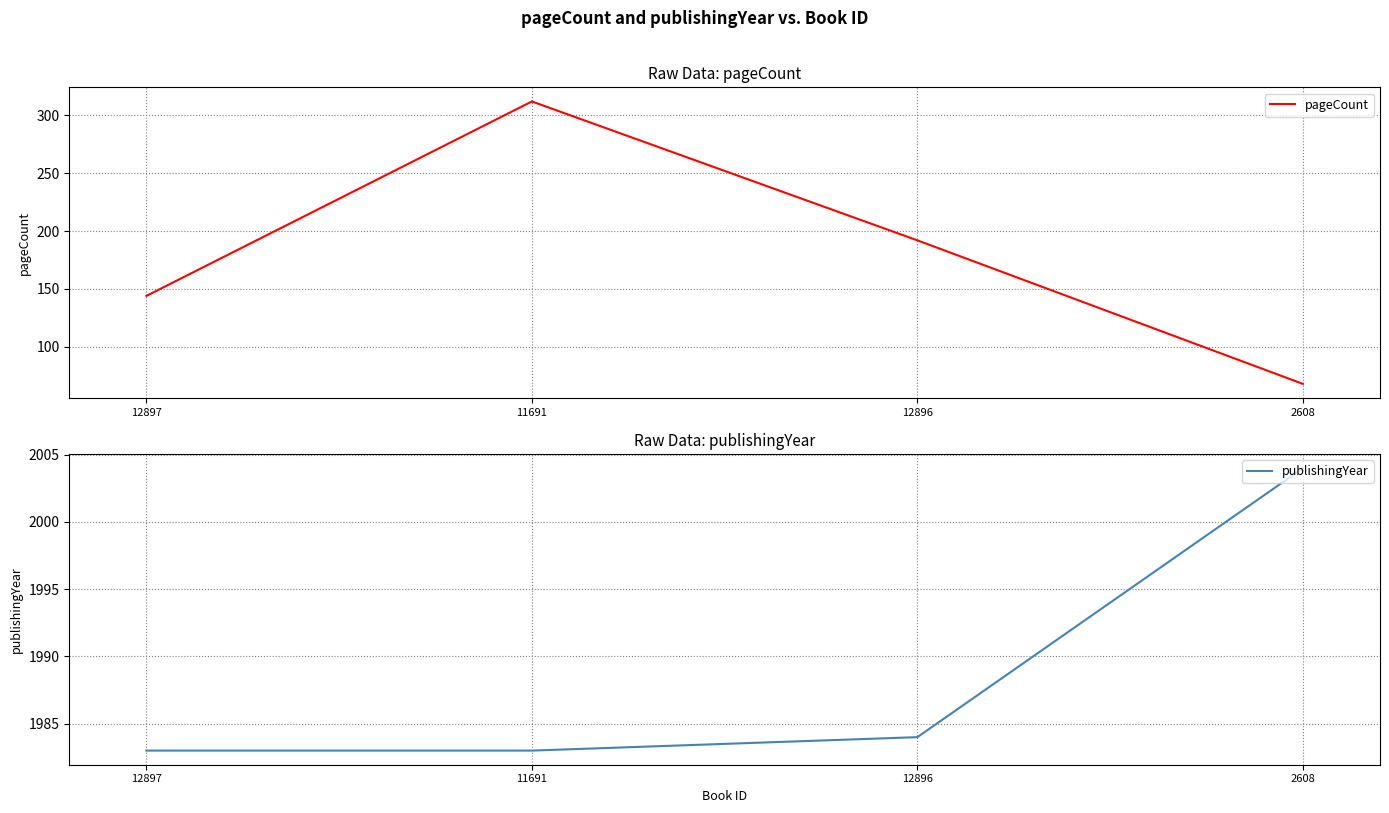

Is the value of publishingYear at 2608 greater than the value of pageCount at 2608?

Yes